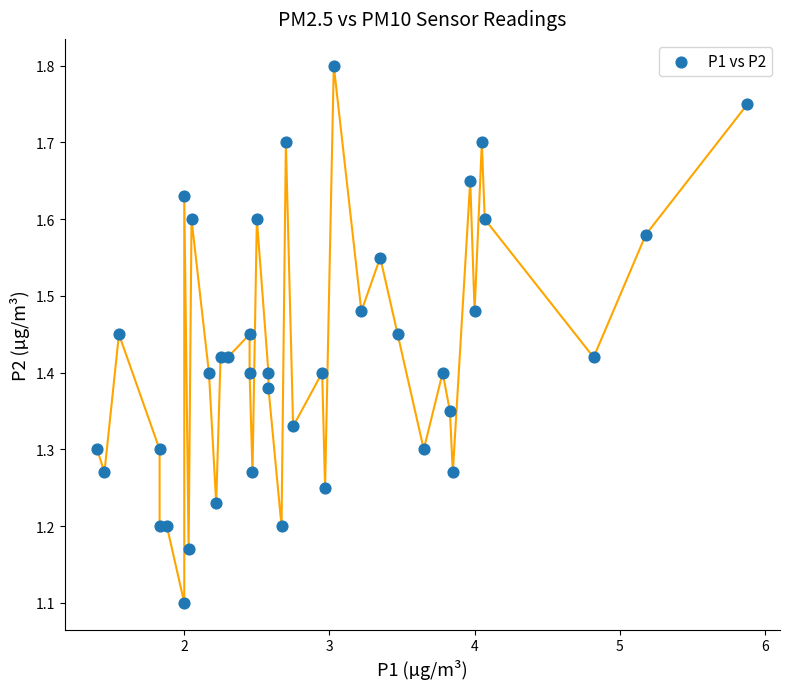

What is the range of Y values (max minus min)?

0.7